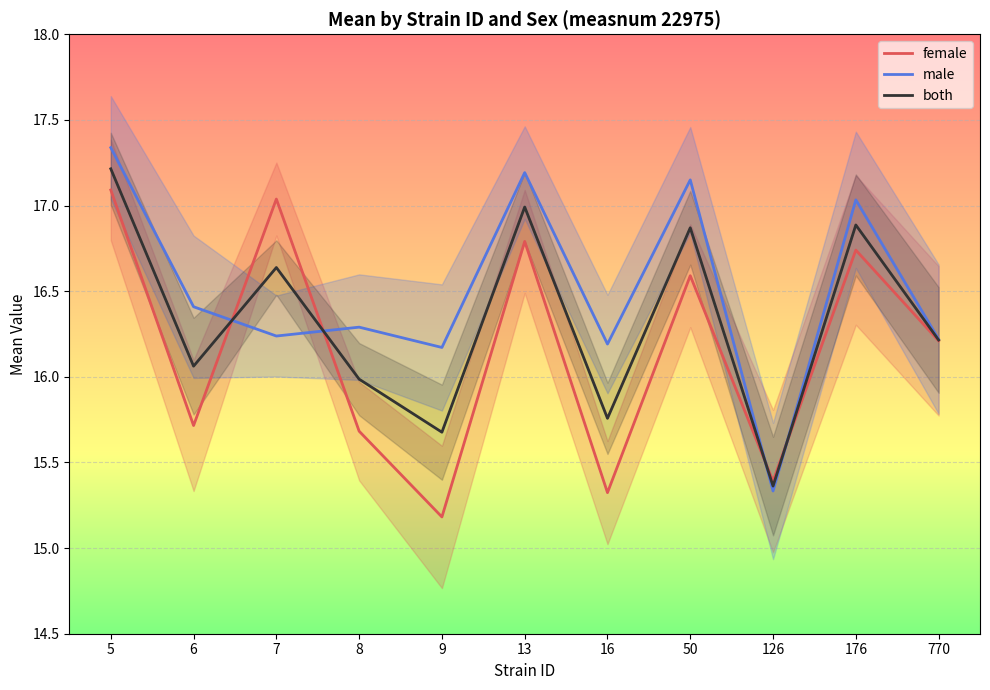

Rank the categories by male value from highest to lowest.

5, 13, 50, 176, 6, 8, 7, 770, 16, 9, 126